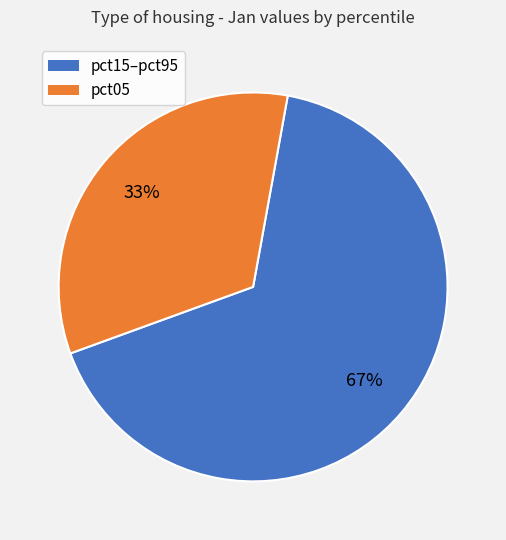

To the nearest percent, what is the average slice percentage?

50%